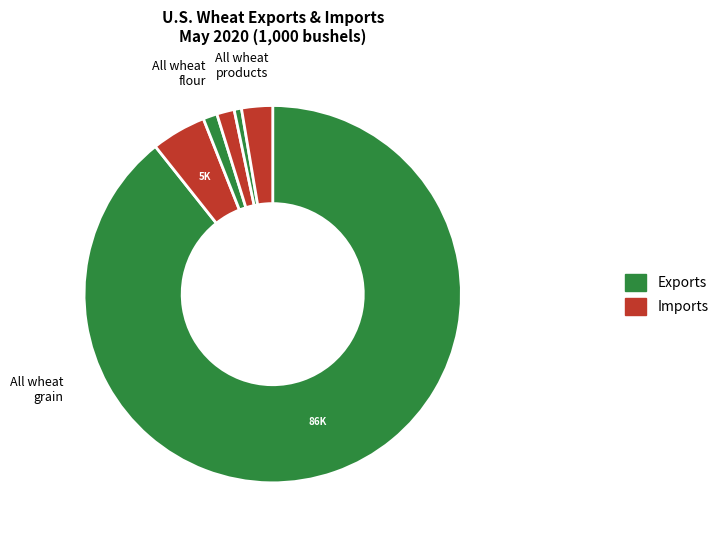

What is the largest slice in the pie chart?

All wheat grain